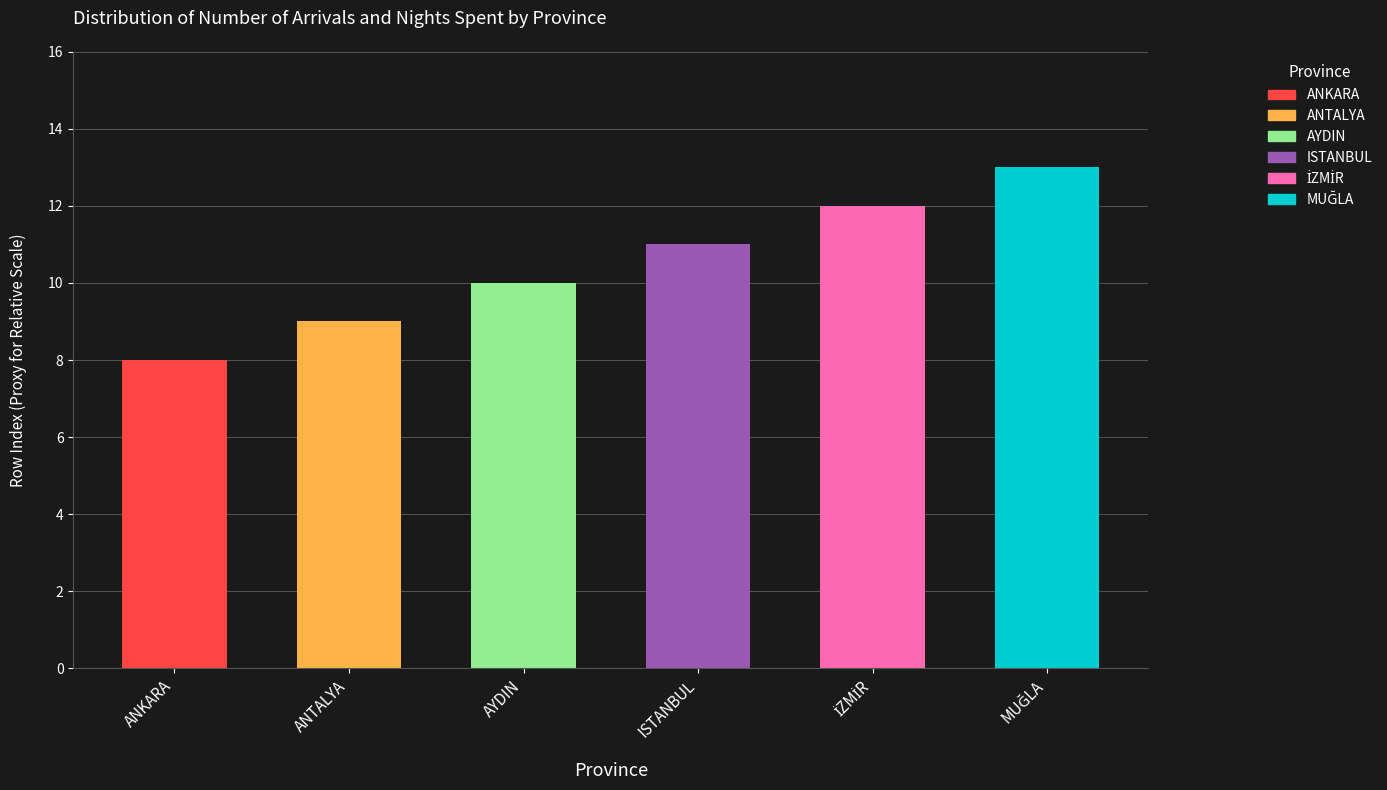

Reading right to left, extract all data points from this chart.

13	12	11	10	9	8